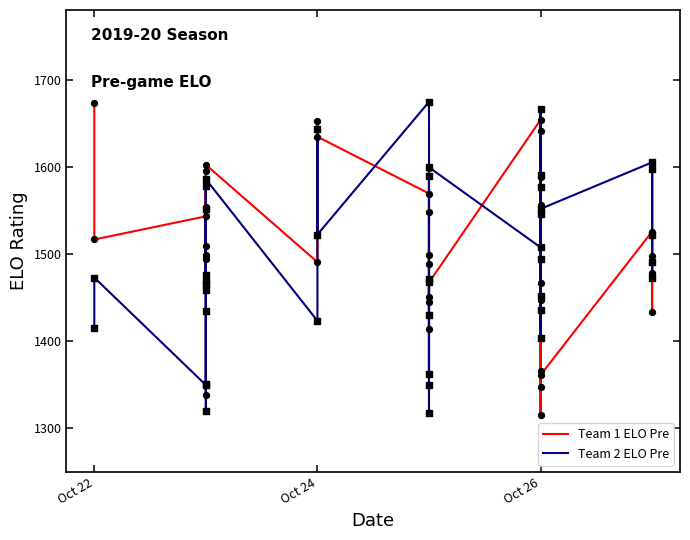

Which series has the widest spread of Y values?

Team 1 ELO Pre